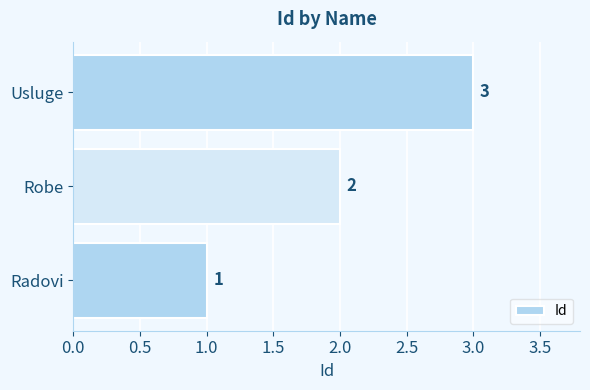

How many series are shown in this chart?

1